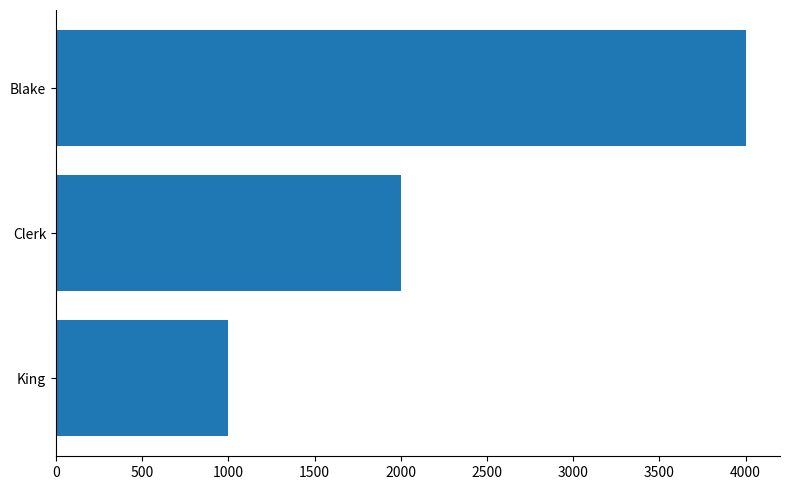

Is it true that the value at Blake is 4000?

True